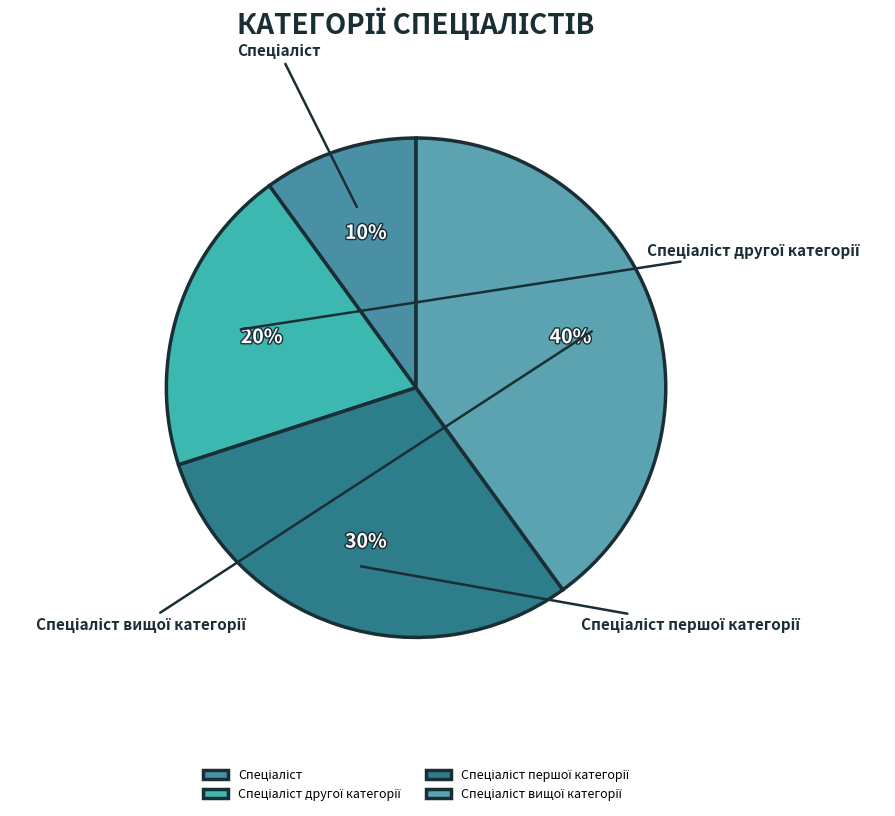

Is there any slice that represents more than half of the pie?

No